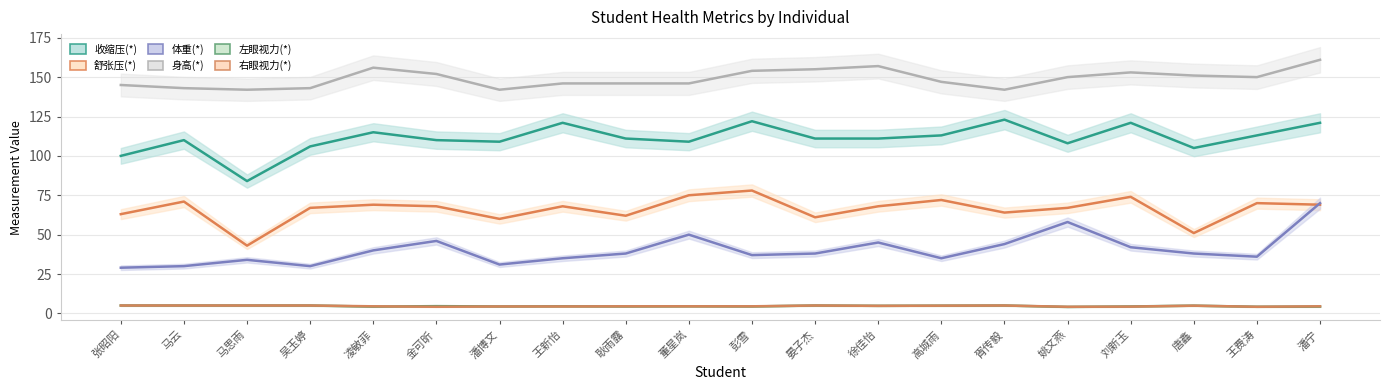

True or false: 右眼视力(*) and 身高(*) cross at least once.

False